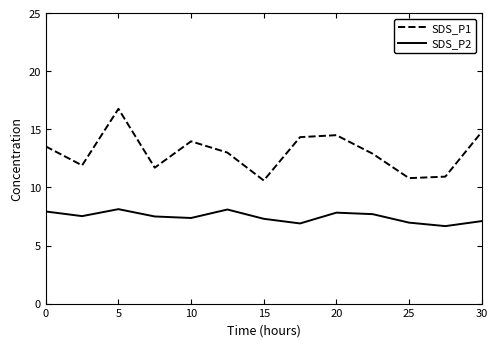

At how many categories does at least one series exceed 10?

13